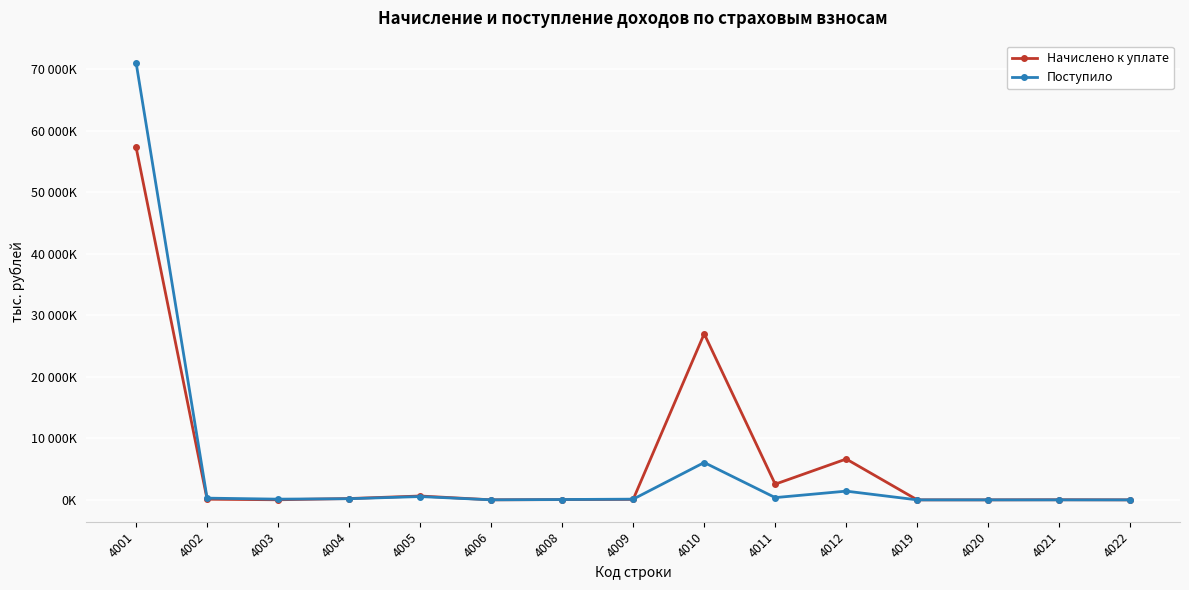

Is this an area chart (filled region under the line)?

No